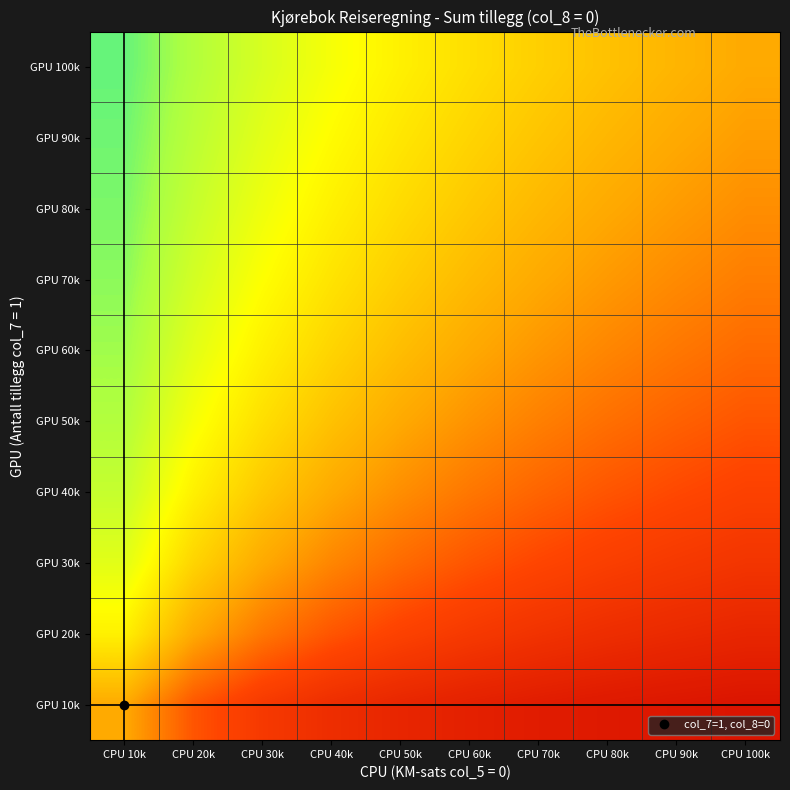

Reading left to right, transcribe all the data shown in this chart.

GPU 10k: CPU 10k=0.5	CPU 20k=0.3	CPU 30k=0.2	CPU 40k=0.2	CPU 50k=0.2	CPU 60k=0.1	CPU 70k=0.1	CPU 80k=0.1	CPU 90k=0.1	CPU 100k=0.1
GPU 20k: CPU 10k=0.7	CPU 20k=0.5	CPU 30k=0.4	CPU 40k=0.3	CPU 50k=0.3	CPU 60k=0.2	CPU 70k=0.2	CPU 80k=0.2	CPU 90k=0.2	CPU 100k=0.2
GPU 30k: CPU 10k=0.8	CPU 20k=0.6	CPU 30k=0.5	CPU 40k=0.4	CPU 50k=0.4	CPU 60k=0.3	CPU 70k=0.3	CPU 80k=0.3	CPU 90k=0.2	CPU 100k=0.2
GPU 40k: CPU 10k=0.8	CPU 20k=0.7	CPU 30k=0.6	CPU 40k=0.5	CPU 50k=0.4	CPU 60k=0.4	CPU 70k=0.4	CPU 80k=0.3	CPU 90k=0.3	CPU 100k=0.3
GPU 50k: CPU 10k=0.8	CPU 20k=0.7	CPU 30k=0.6	CPU 40k=0.6	CPU 50k=0.5	CPU 60k=0.5	CPU 70k=0.4	CPU 80k=0.4	CPU 90k=0.4	CPU 100k=0.3
GPU 60k: CPU 10k=0.9	CPU 20k=0.8	CPU 30k=0.7	CPU 40k=0.6	CPU 50k=0.5	CPU 60k=0.5	CPU 70k=0.5	CPU 80k=0.4	CPU 90k=0.4	CPU 100k=0.4
GPU 70k: CPU 10k=0.9	CPU 20k=0.8	CPU 30k=0.7	CPU 40k=0.6	CPU 50k=0.6	CPU 60k=0.5	CPU 70k=0.5	CPU 80k=0.5	CPU 90k=0.4	CPU 100k=0.4
GPU 80k: CPU 10k=0.9	CPU 20k=0.8	CPU 30k=0.7	CPU 40k=0.7	CPU 50k=0.6	CPU 60k=0.6	CPU 70k=0.5	CPU 80k=0.5	CPU 90k=0.5	CPU 100k=0.4
GPU 90k: CPU 10k=0.9	CPU 20k=0.8	CPU 30k=0.8	CPU 40k=0.7	CPU 50k=0.6	CPU 60k=0.6	CPU 70k=0.6	CPU 80k=0.5	CPU 90k=0.5	CPU 100k=0.5
GPU 100k: CPU 10k=0.9	CPU 20k=0.8	CPU 30k=0.8	CPU 40k=0.7	CPU 50k=0.7	CPU 60k=0.6	CPU 70k=0.6	CPU 80k=0.6	CPU 90k=0.5	CPU 100k=0.5